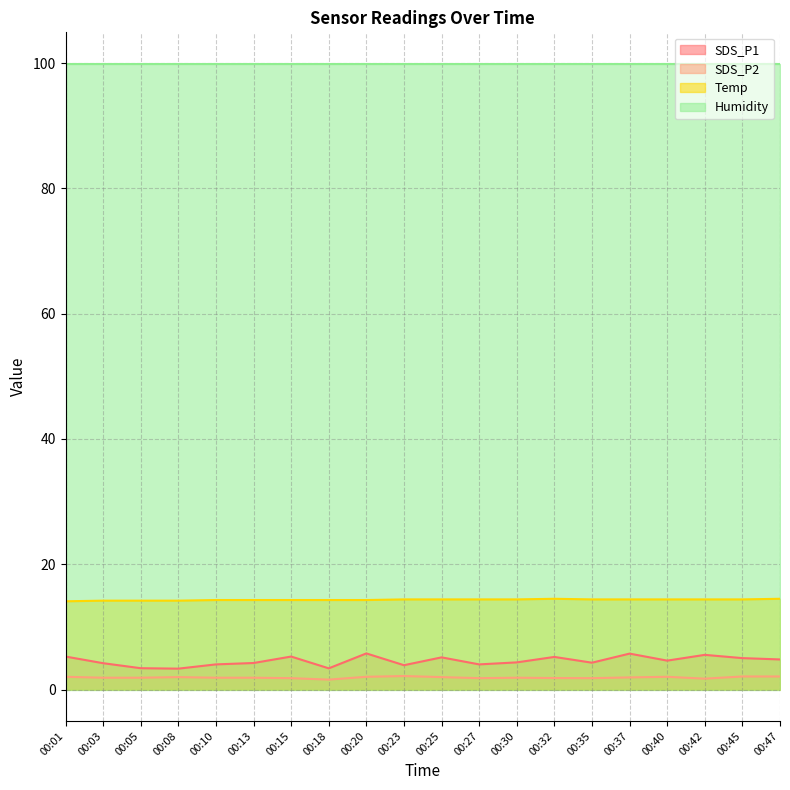

At which category is the sum across all series the highest?

00:20